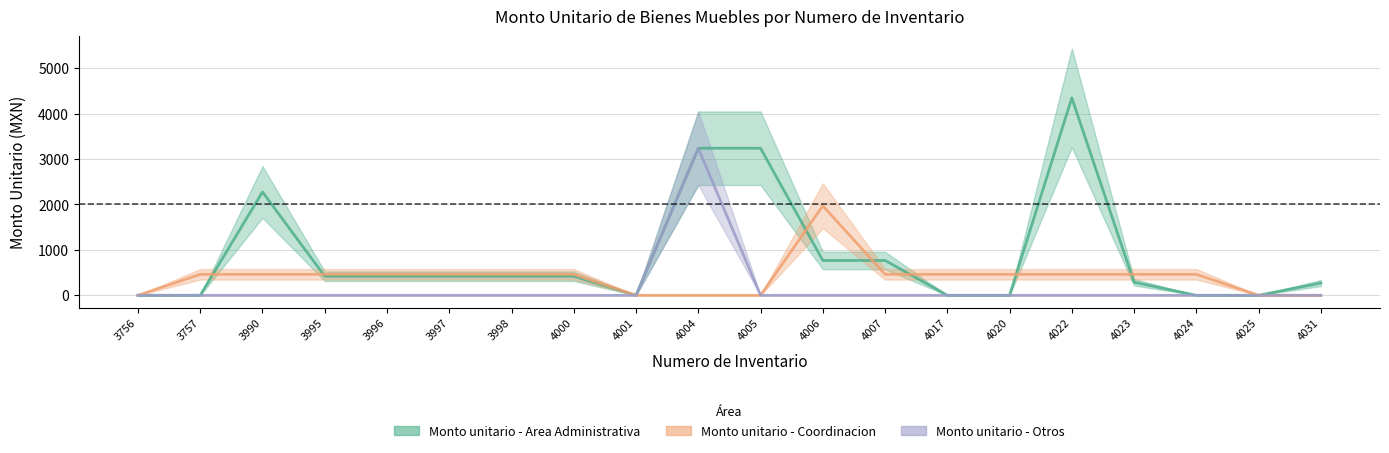

Rank the series by their average value, from lowest to highest.

Monto unitario - Otros, Monto unitario - Coordinacion, Monto unitario - Area Administrativa